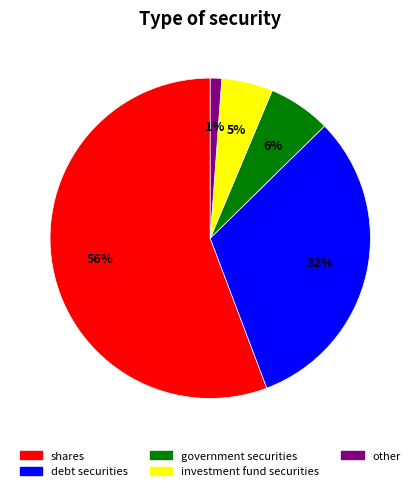

What is the majority slice?

shares